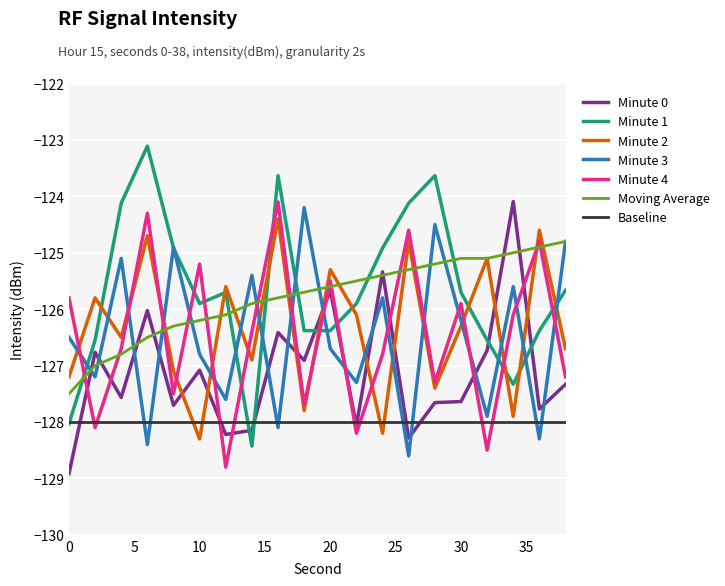

True or false: Moving Average has more than 2 interior local peaks.

False